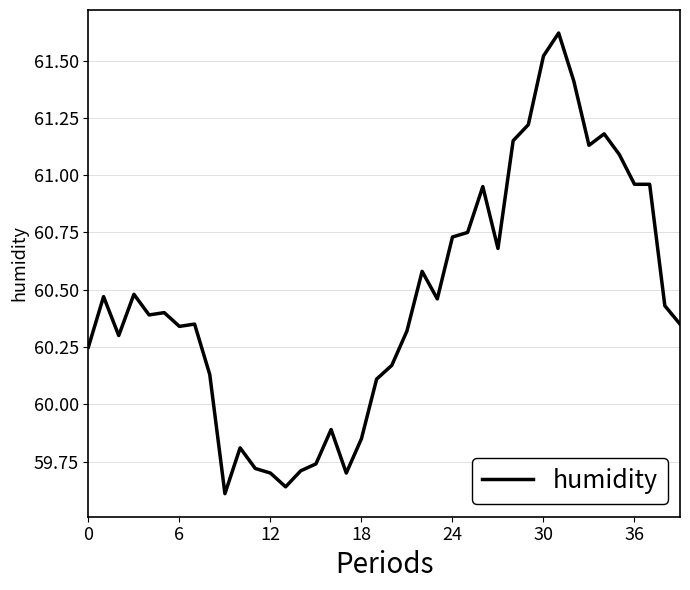

What is the greatest value displayed?

61.6